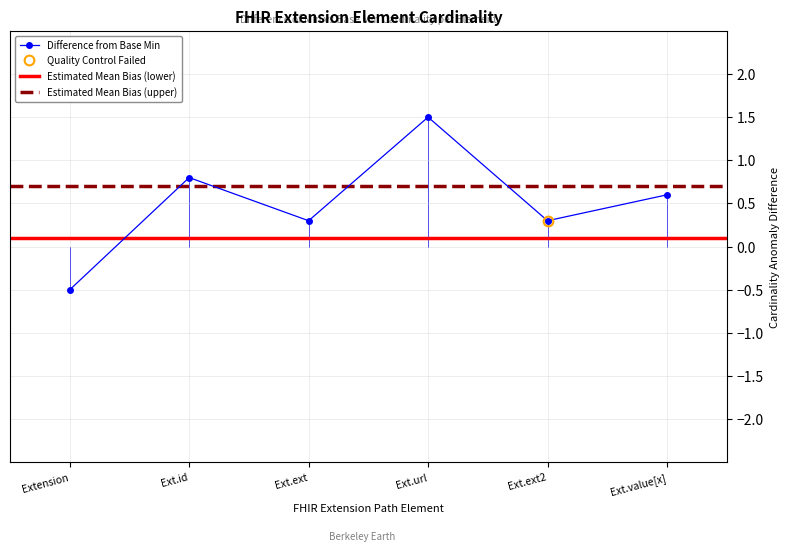

Where does the Difference from Base Min series first go above 0?

Ext.id